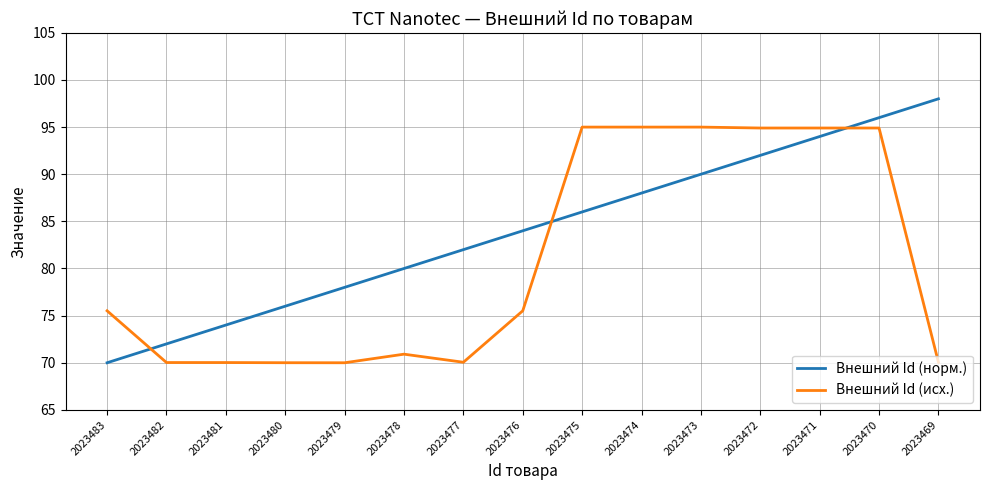

What is the minimum value shown in the chart?

70.0